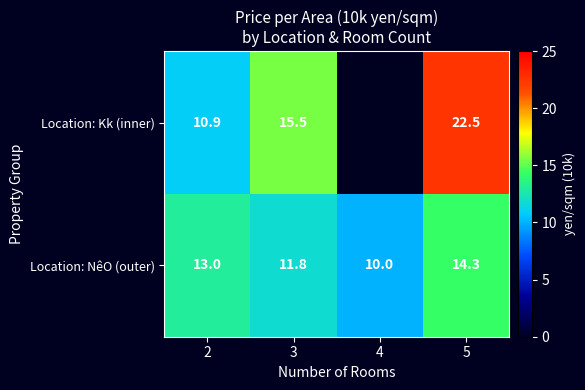

What is the total value across all series at 3?

27.3